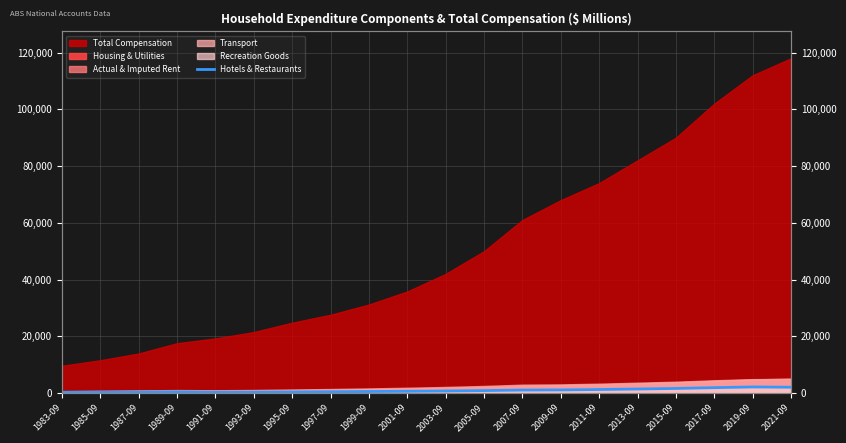

What is the label of the 2nd point from the left?

1985-09